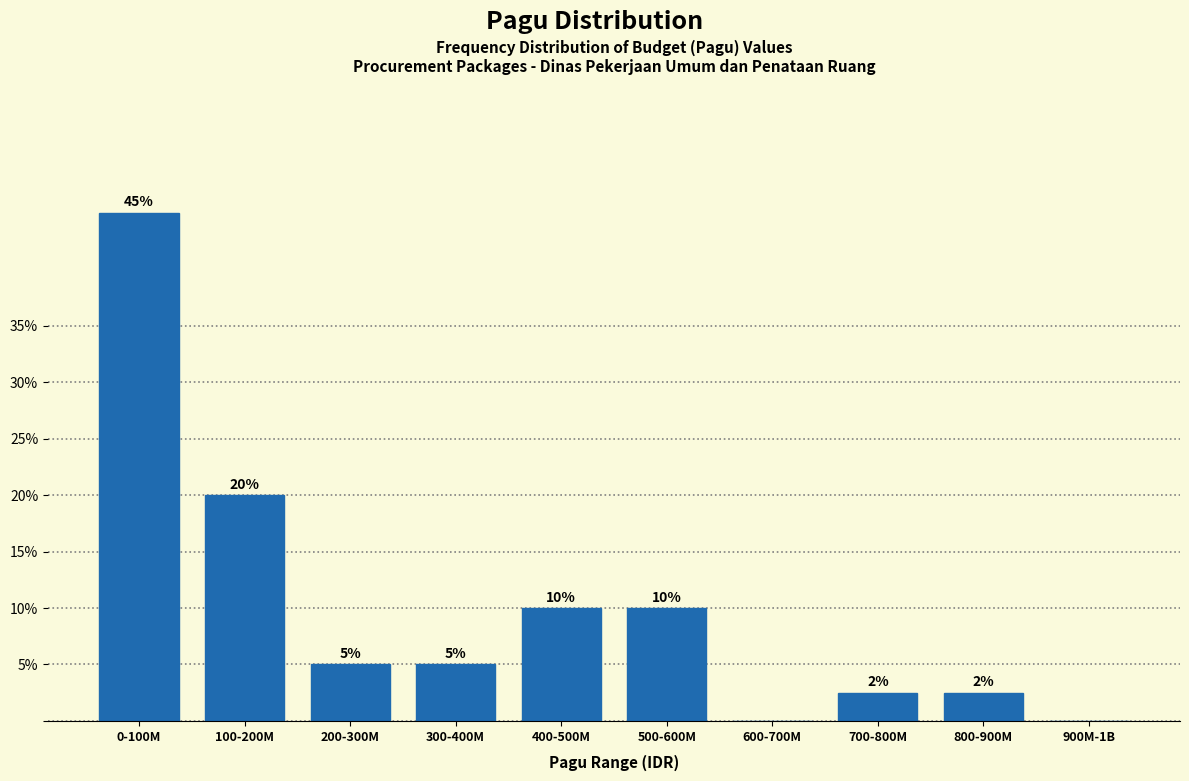

What is the sum of the values at 0-100M and 300-400M?

50.0